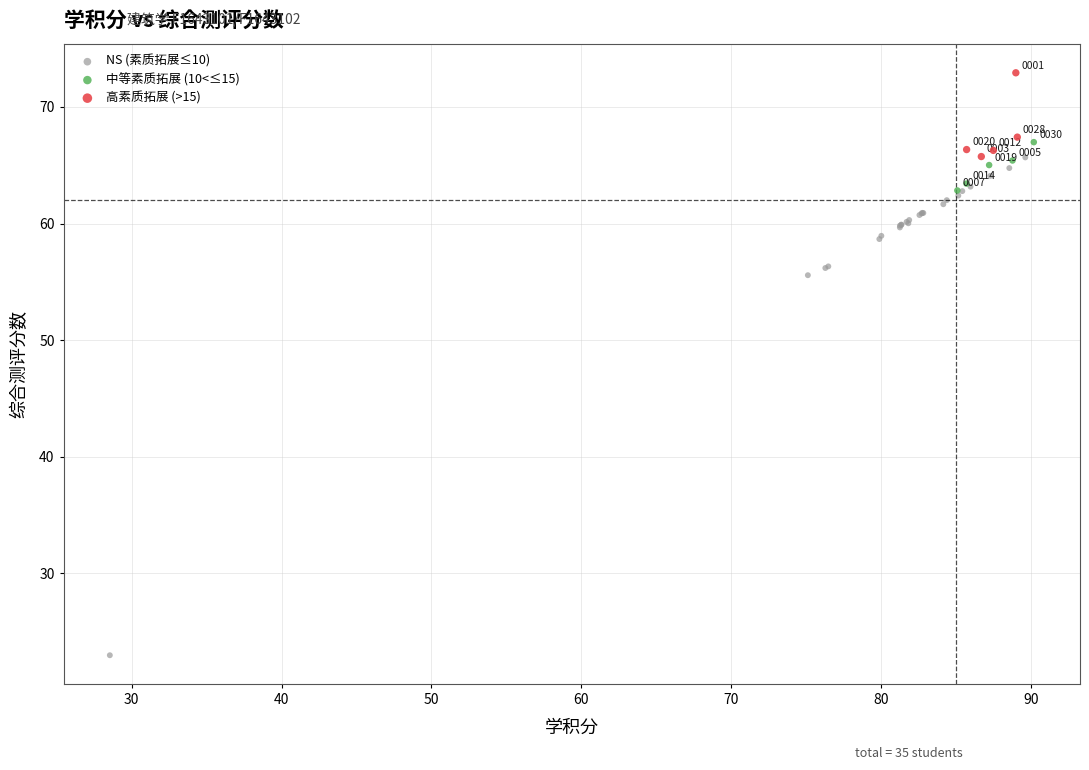

Which series has the largest Y range (max minus min)?

NS (素质拓展≤10)